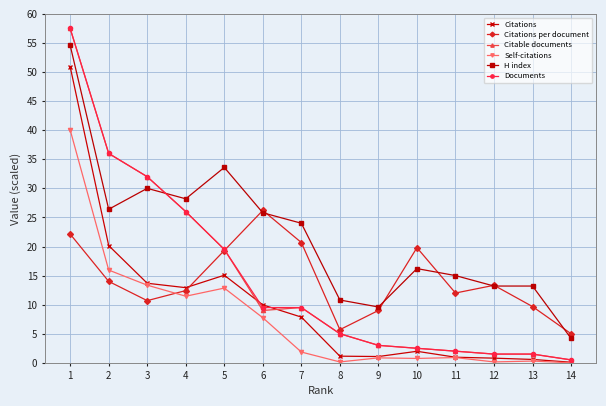

What is the greatest value displayed?

57.5